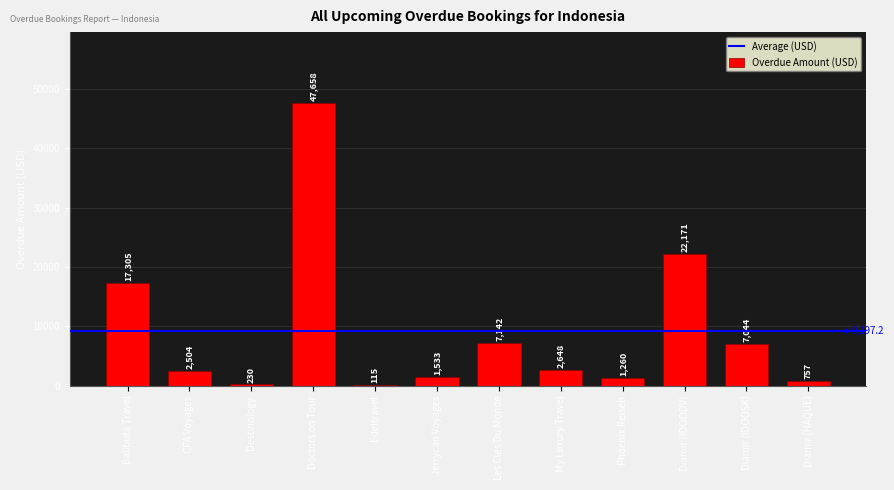

At which label does the data first exceed 2648?

Balibuta Travel